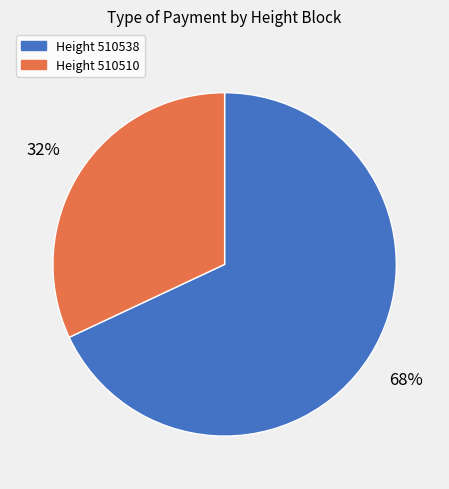

Which category has the smallest portion of the pie?

Height 510510